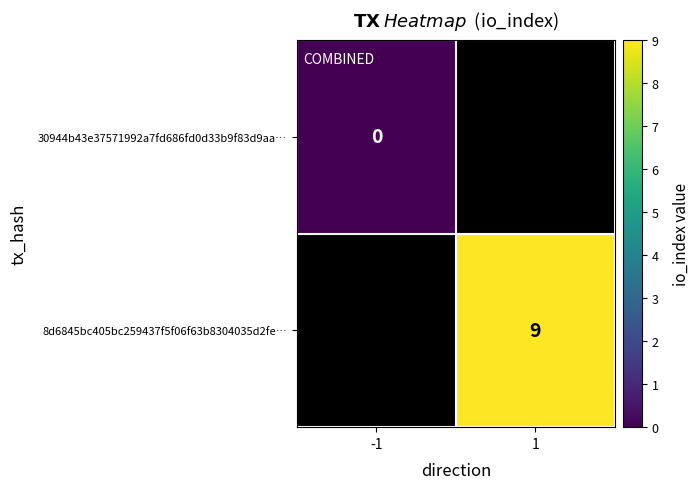

At how many categories does at least one series exceed 2?

1